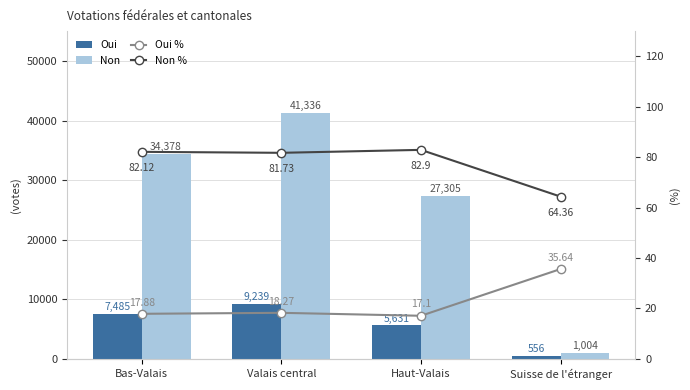

What is the difference between the Oui % values at Valais central and Suisse de l'étranger?

17.4